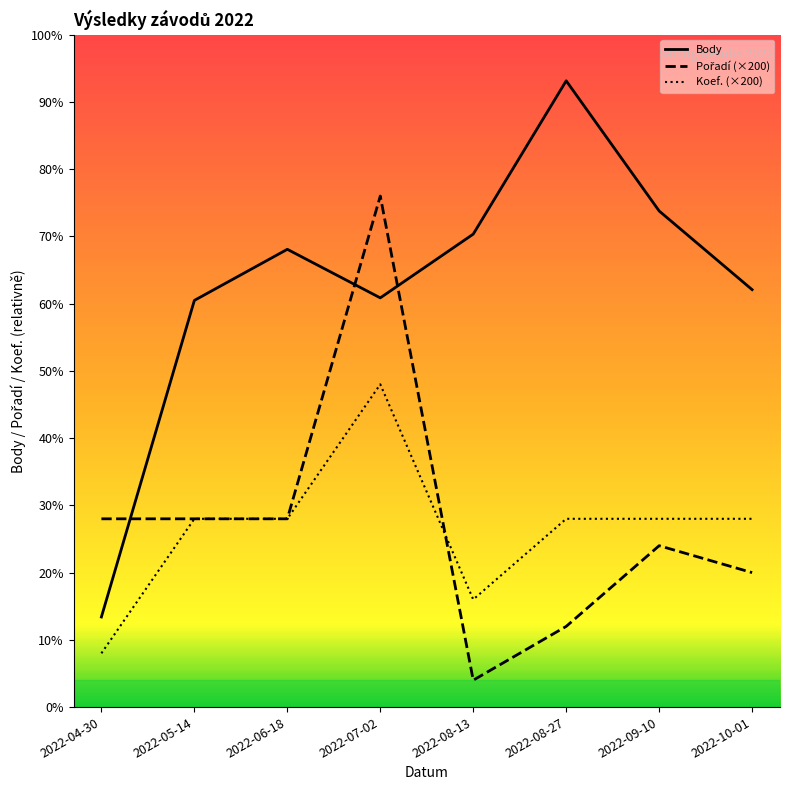

What is the spread (max minus min) of values at 2022-08-27?

4057